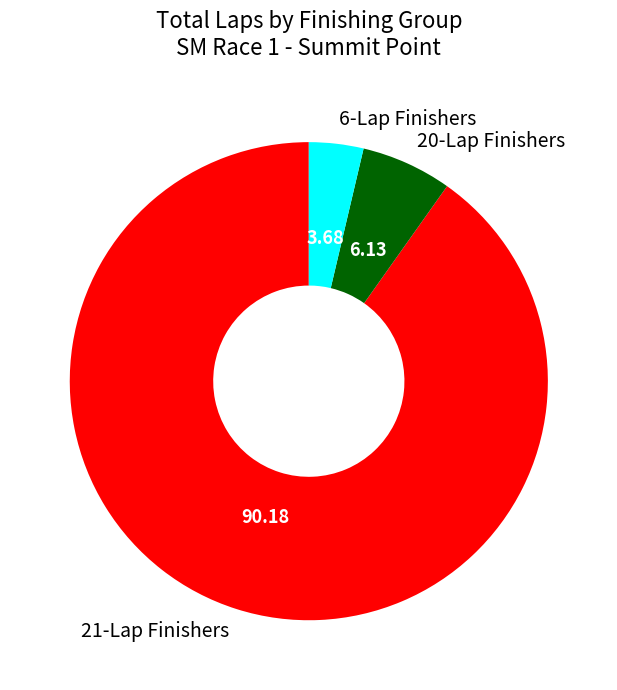

Combined, do 6-Lap Finishers and 20-Lap Finishers account for over 50%?

No